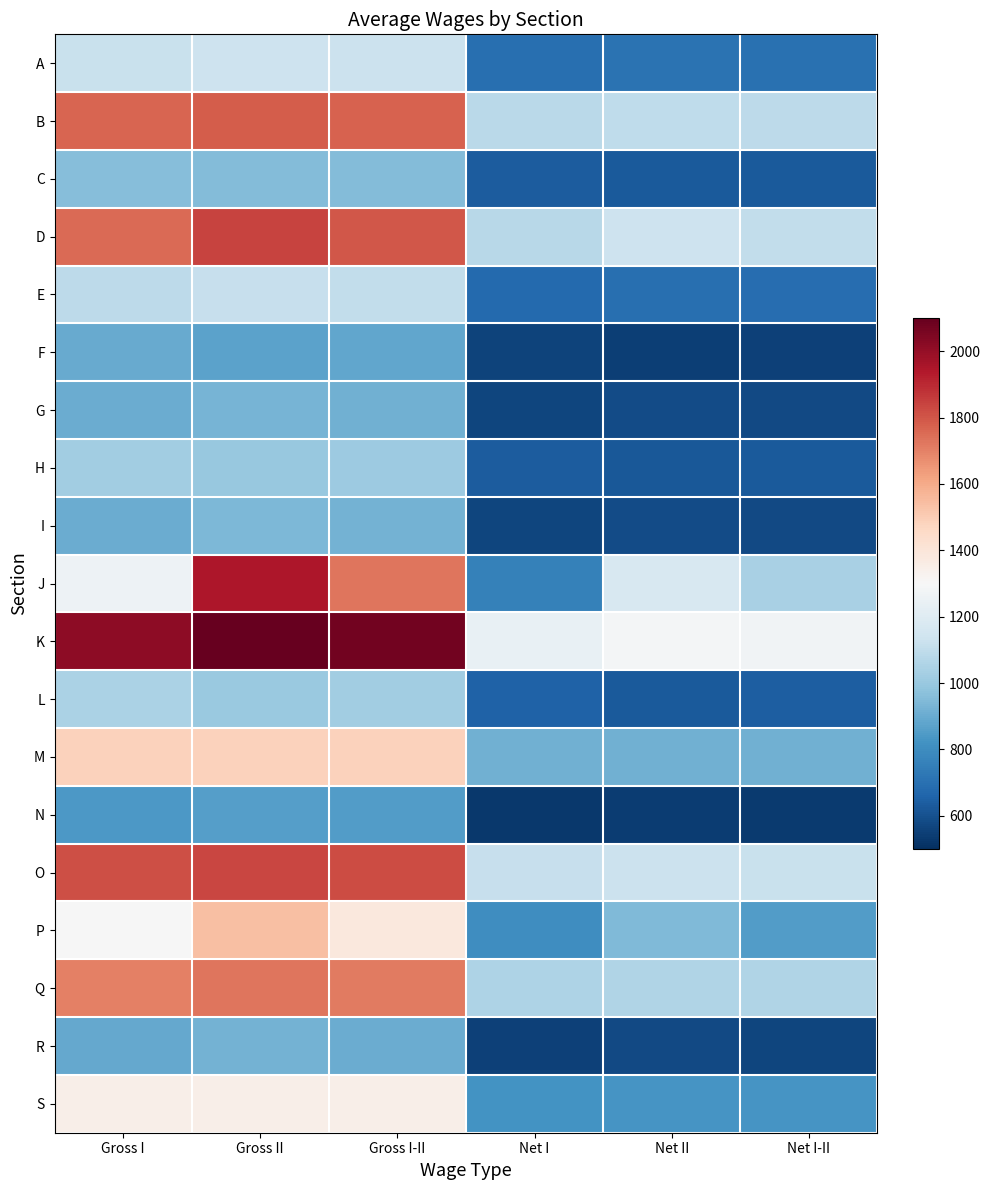

At which category is the sum across all series the highest?

Gross II